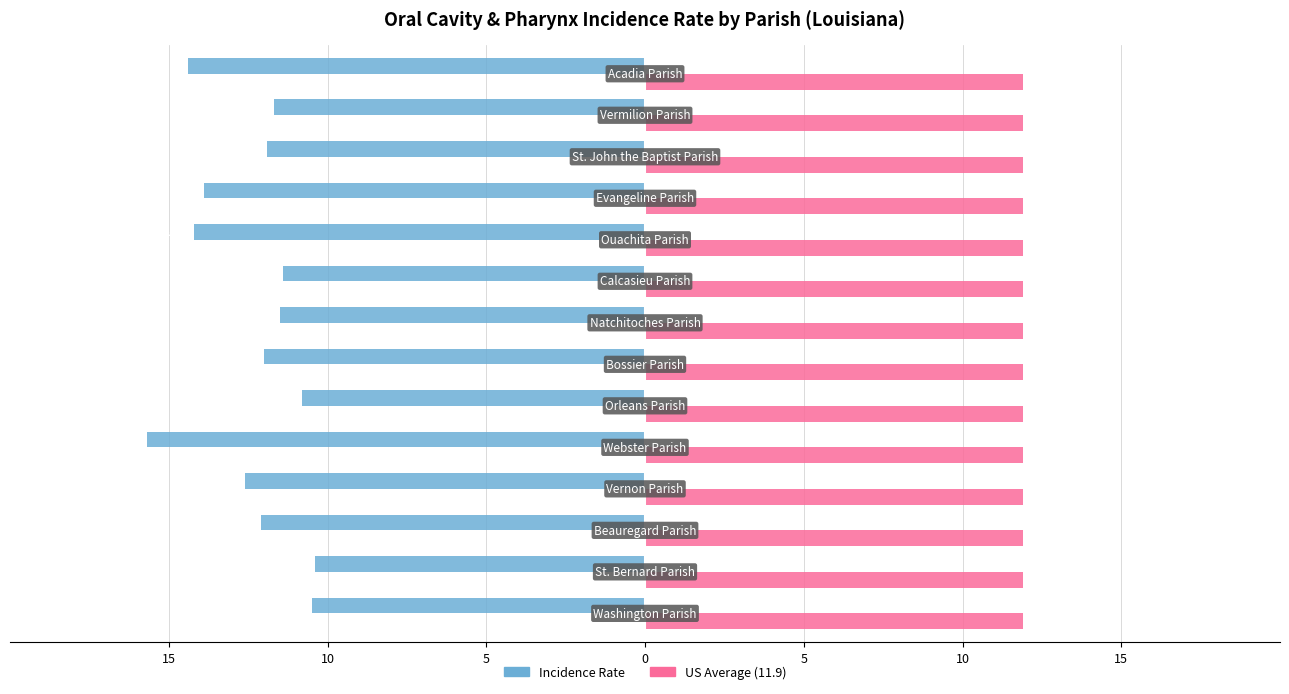

How many groups of bars are there?

14